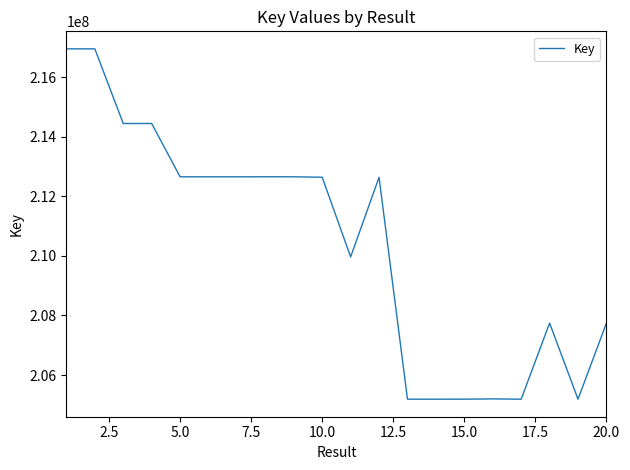

What is the greatest value displayed?

216944774